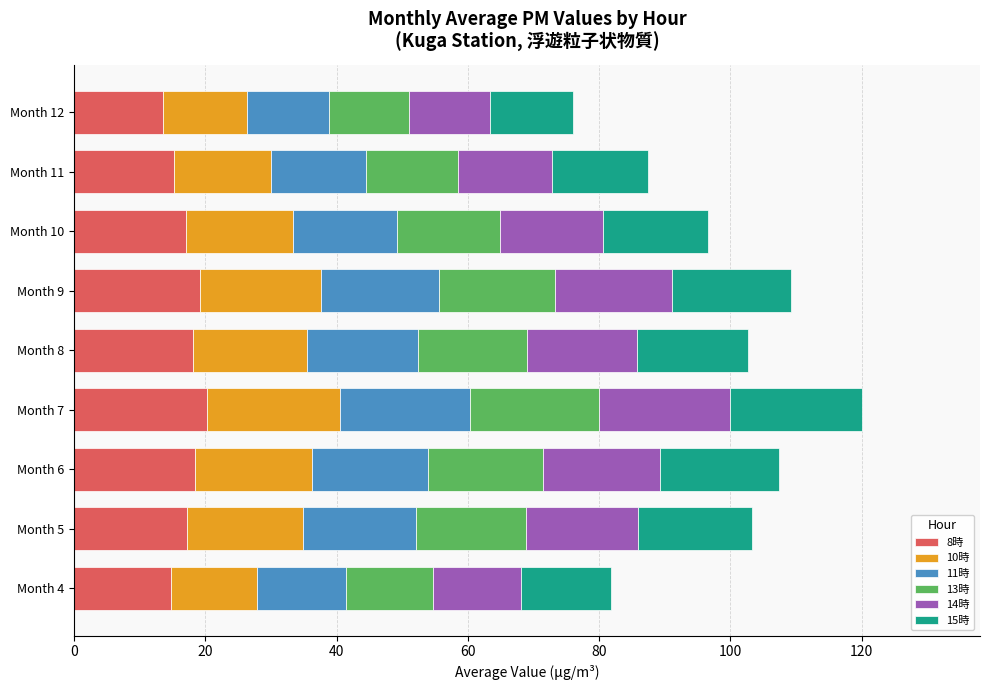

What is the difference between the maximum and minimum values in the 8時 series?

6.8